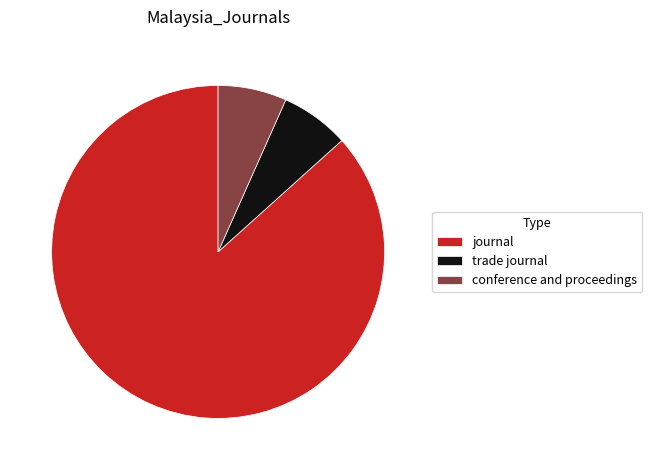

Which category has the biggest portion of the pie?

journal